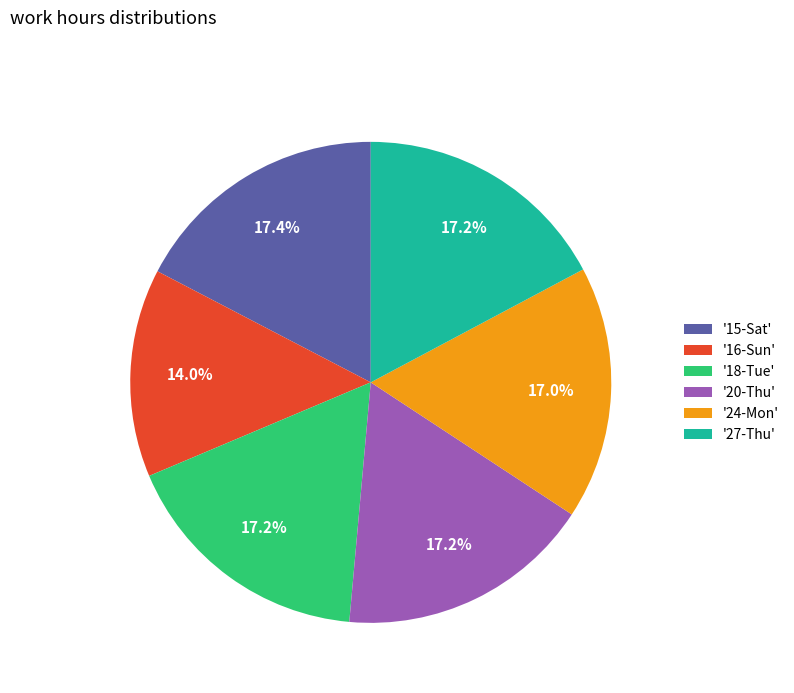

What is the smallest slice in the pie chart?

'16-Sun'